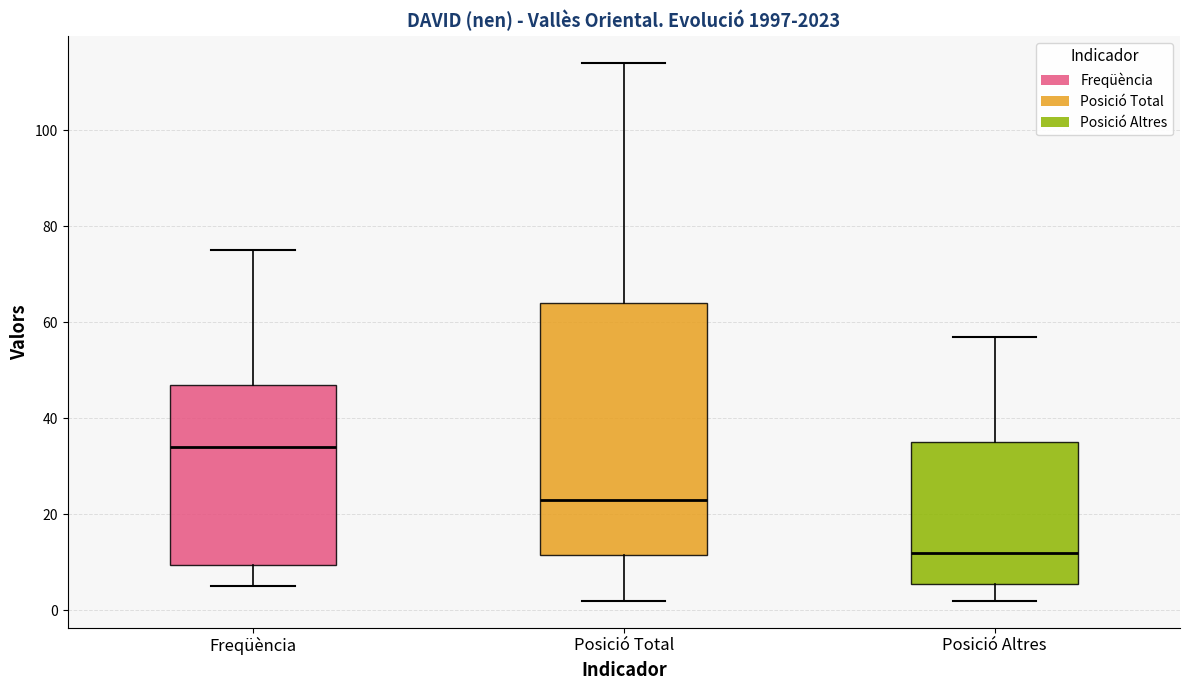

Reading left to right, read every box against the y-axis: the position of its median line, the range the box covers, and the ends of its whiskers. The values are not printed on the chart, so give them approximately, as read against the axis.

Freqüència: median 34, box 10 to 48, whiskers 6 to 76
Posició Total: median 24, box 12 to 64, whiskers 2 to 114
Posició Altres: median 12, box 6 to 36, whiskers 2 to 58